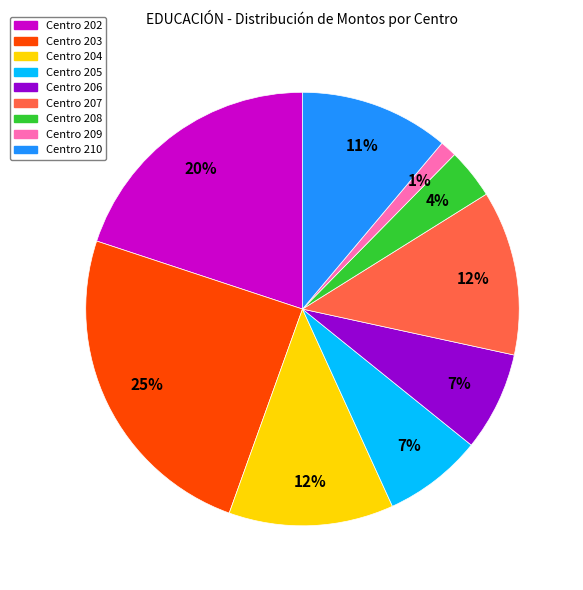

To the nearest percent, what is the combined percentage of Centro 210 and Centro 202?

31%